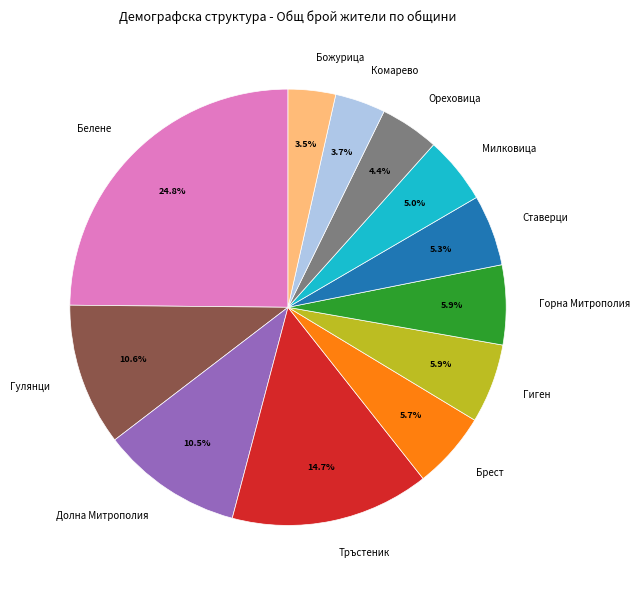

To the nearest percent, what is the combined percentage of Белене and Гиген?

31%